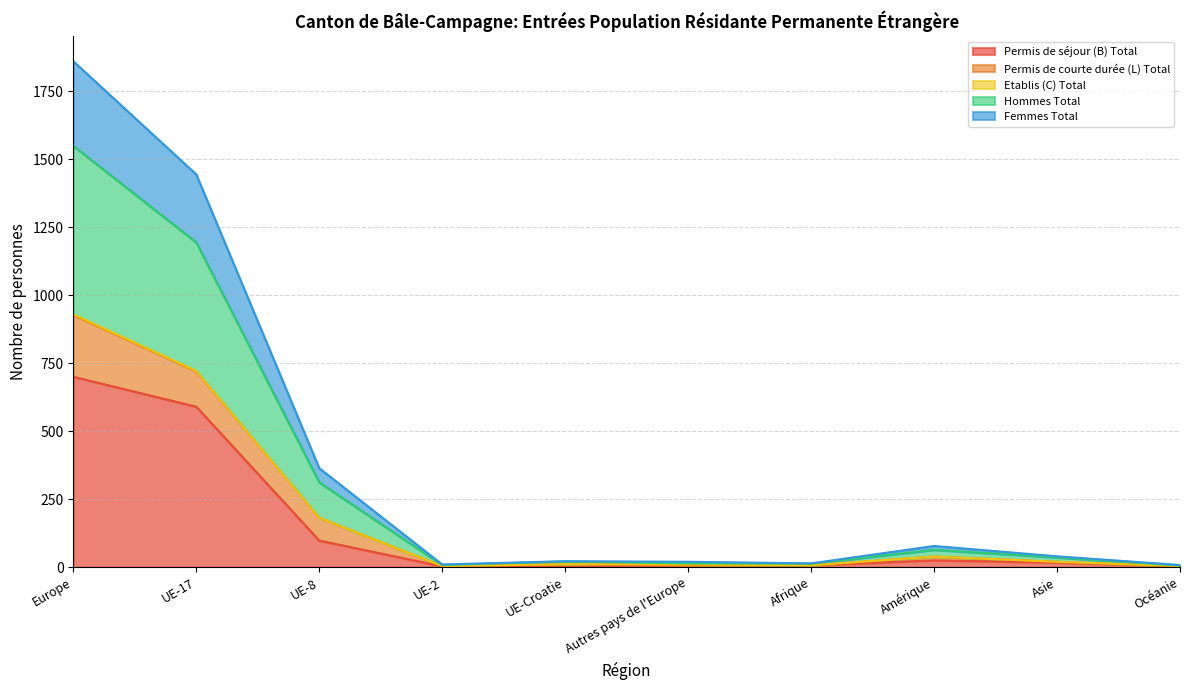

Which category has the highest value in the Permis de séjour (B) Total series?

Europe